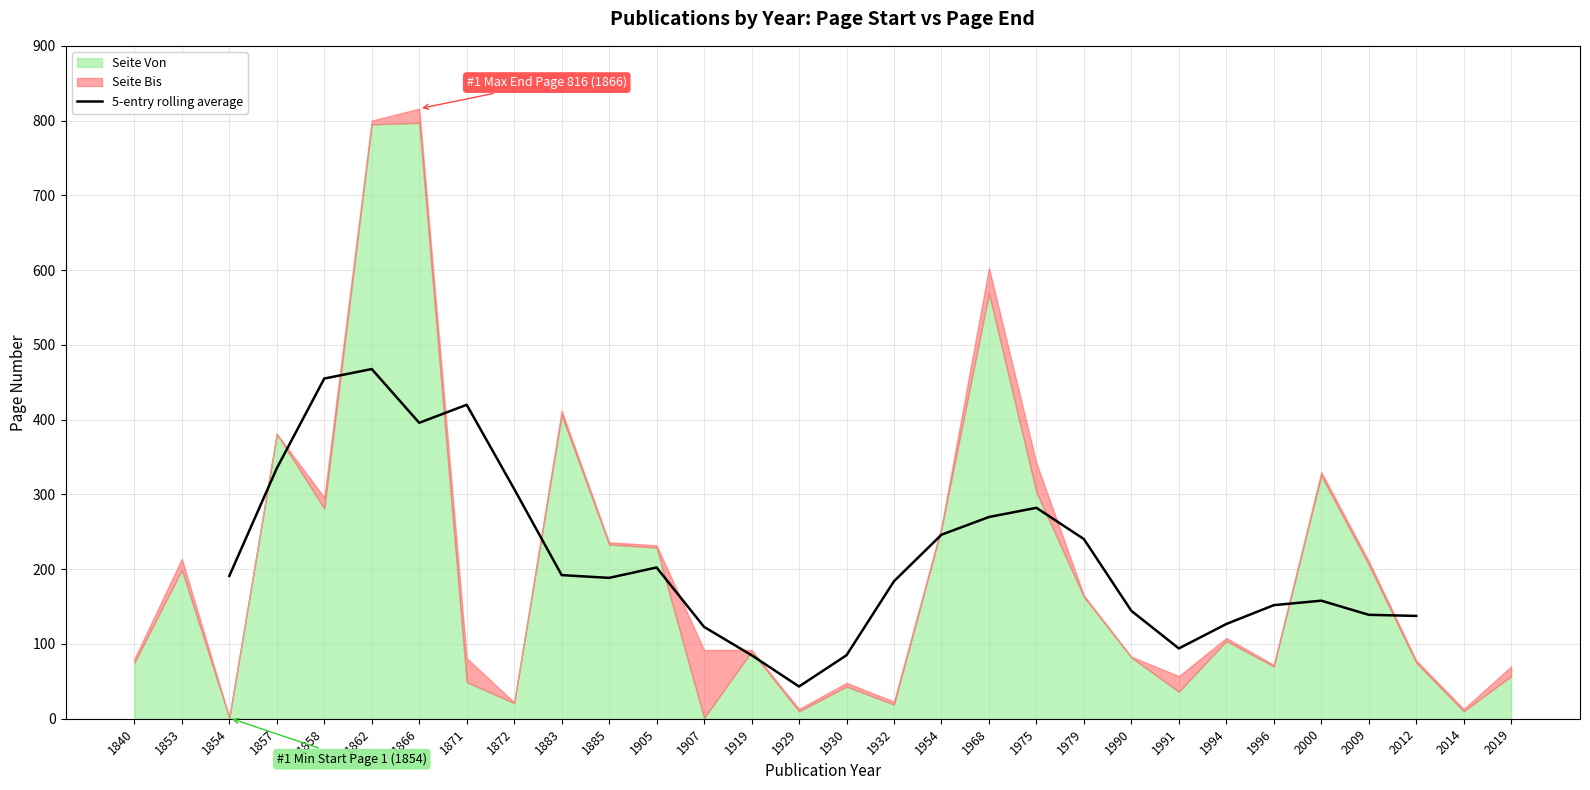

How many lines are shown in the chart?

1